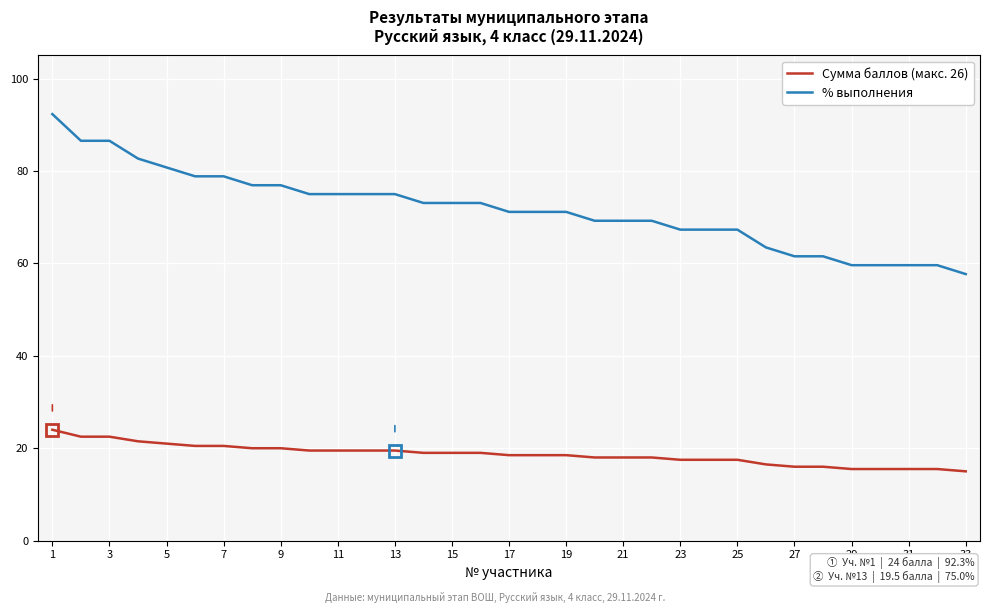

What is the smallest value displayed?

15.0